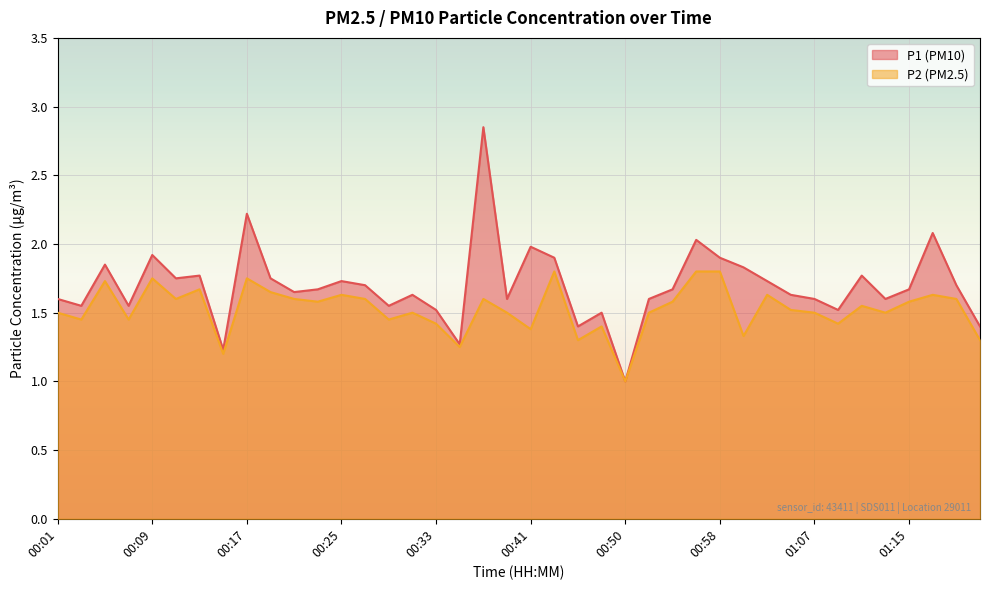

What is the total value across all series at 01:22?

3.3